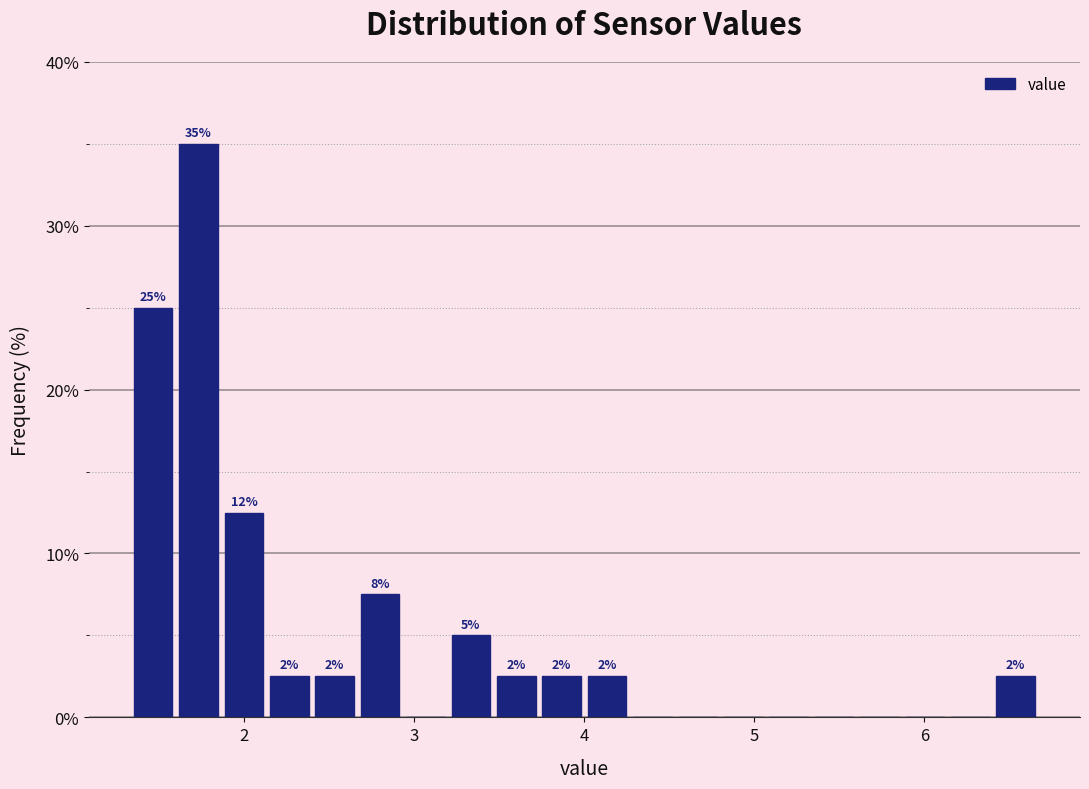

Around what value on the x-axis is the tallest bar? Give the approximate position of its centre, as read against the axis.

1.7